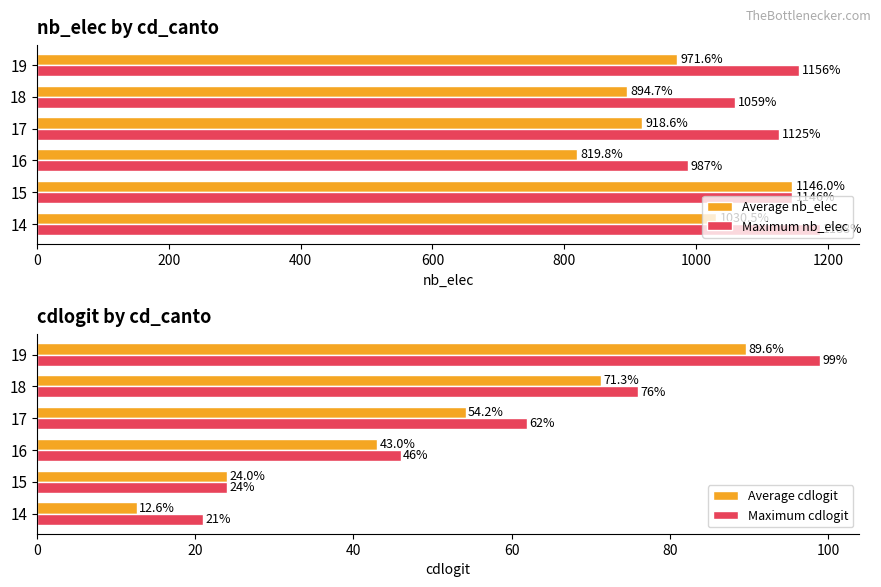

Is the value of Average nb_elec at 18 greater than the value of Maximum nb_elec at 14?

No